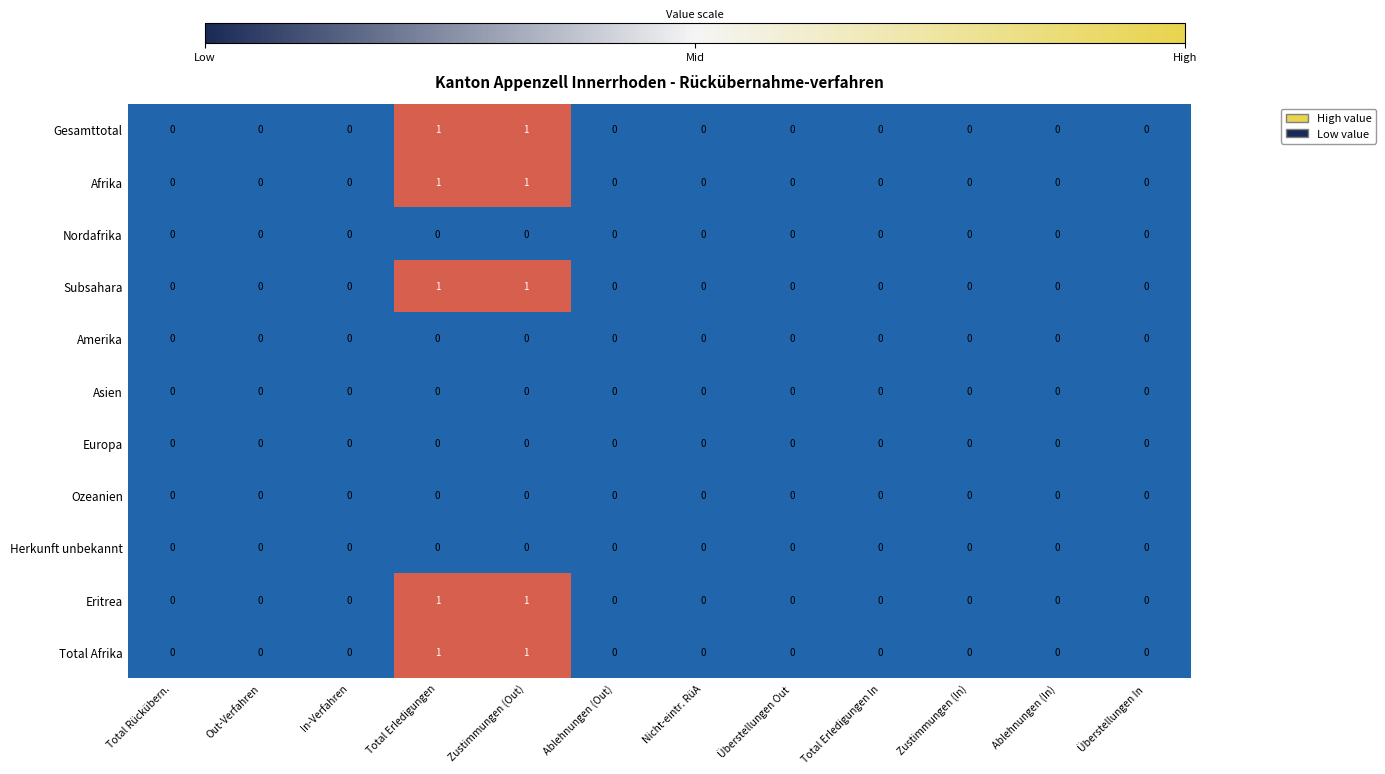

How many Afrika values are between 0 and 1?

12